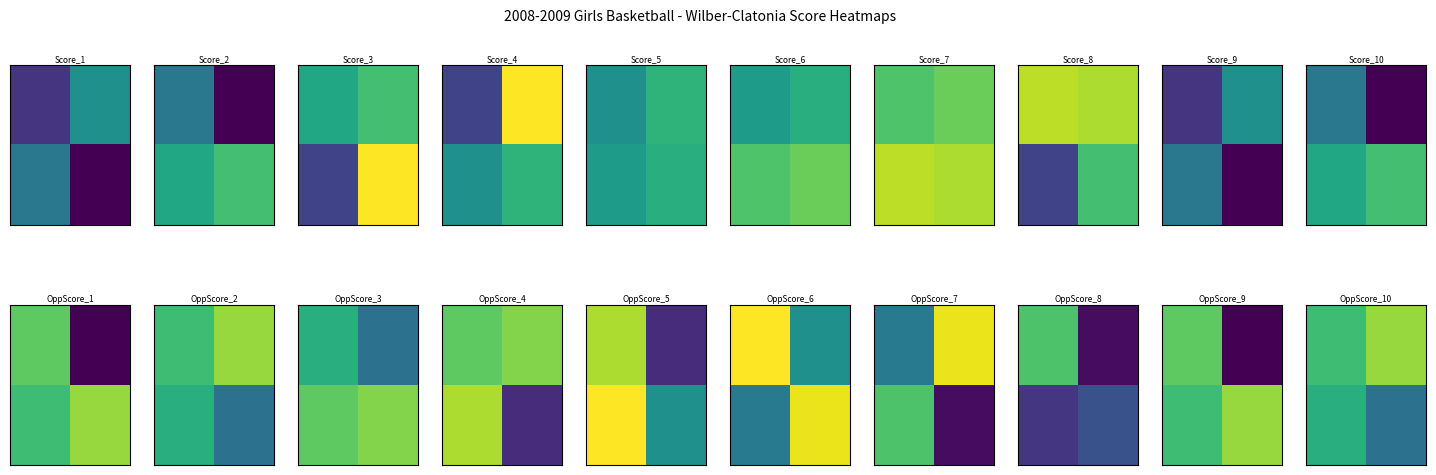

At how many categories does at least one series exceed 48?

2